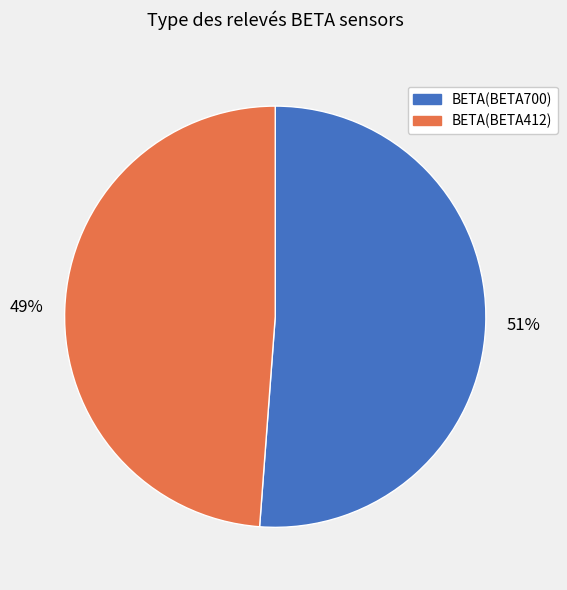

Is it true that BETA(BETA412) is 49% of the pie?

True